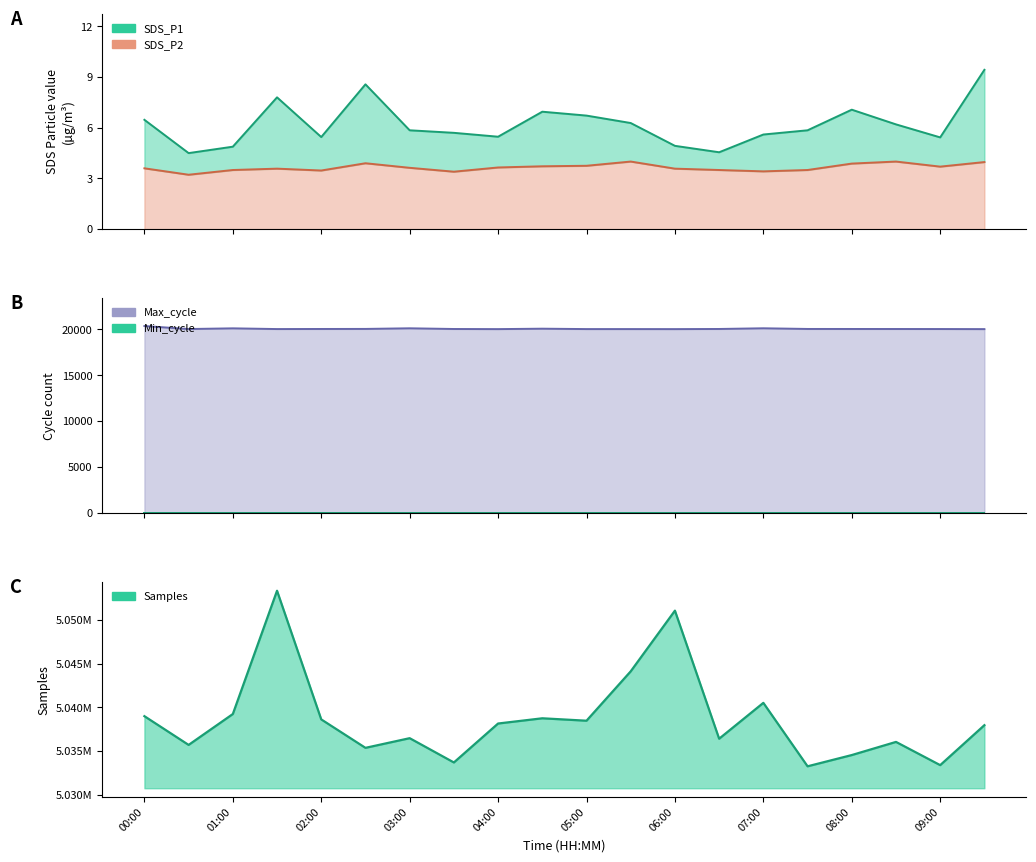

How many lines are shown in the chart?

4